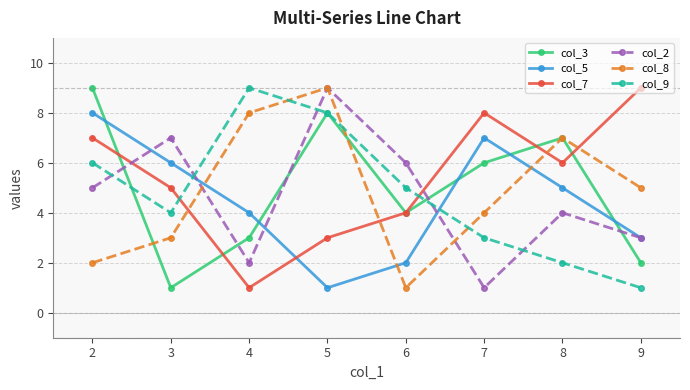

The col_7 series shows 1 at 6. True or false?

False